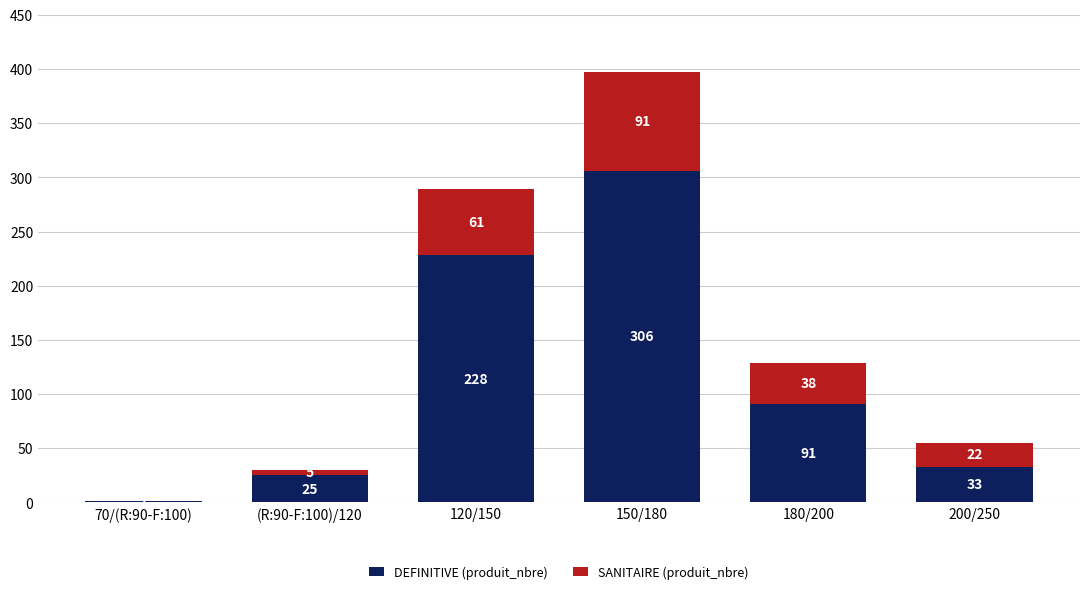

The value of DEFINITIVE (produit_nbre) at 200/250 is 33. True or false?

True